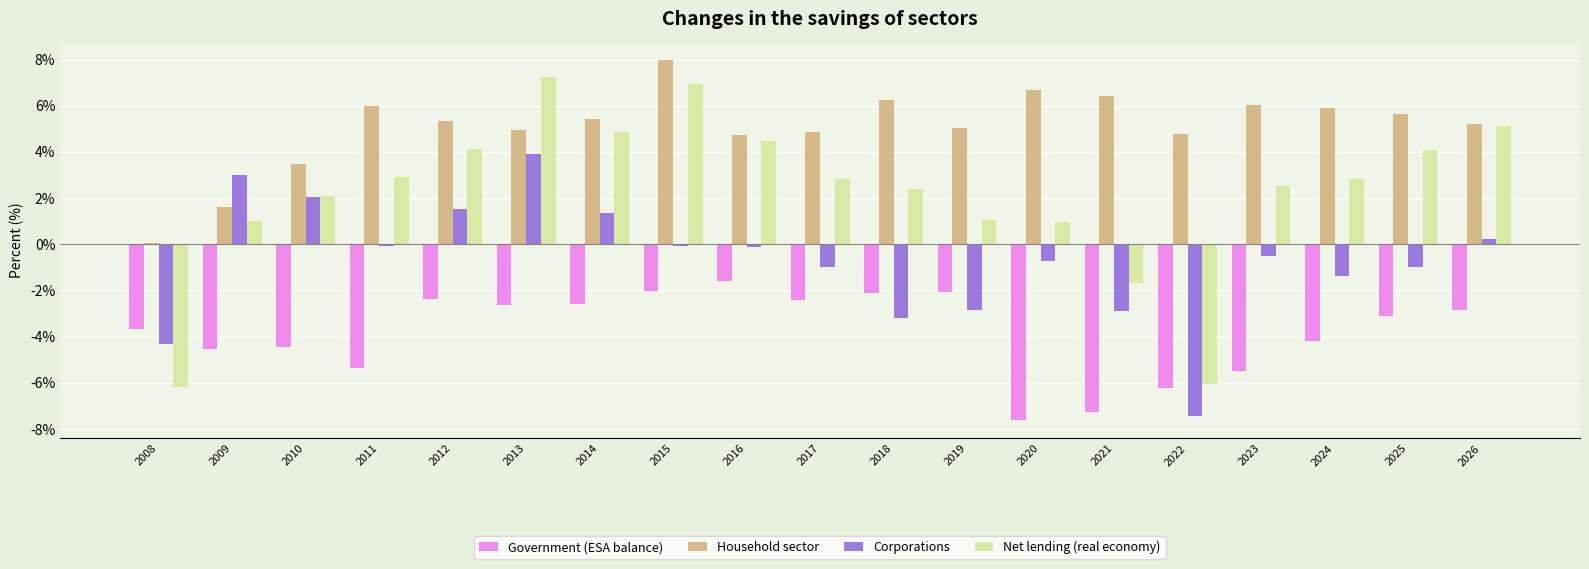

How many categories are shown in the chart?

19